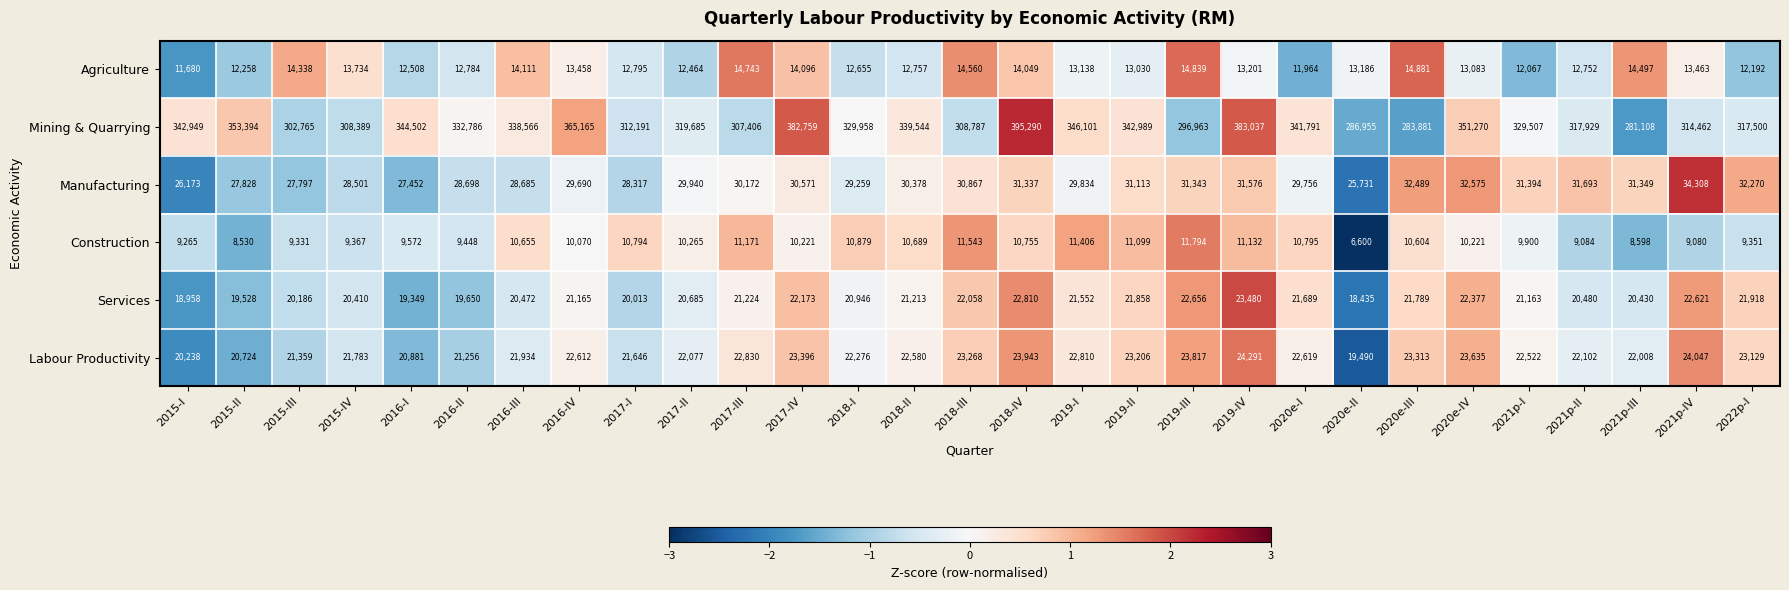

At which category is the sum across all series the highest?

2018-IV